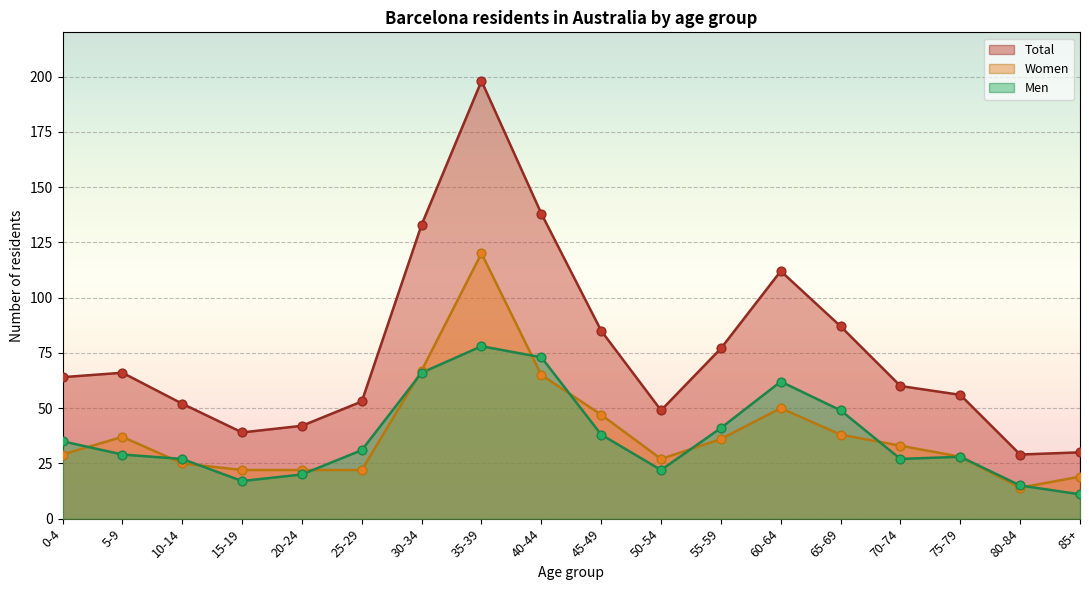

What are all the series names shown in the legend?

Men, Women, Total